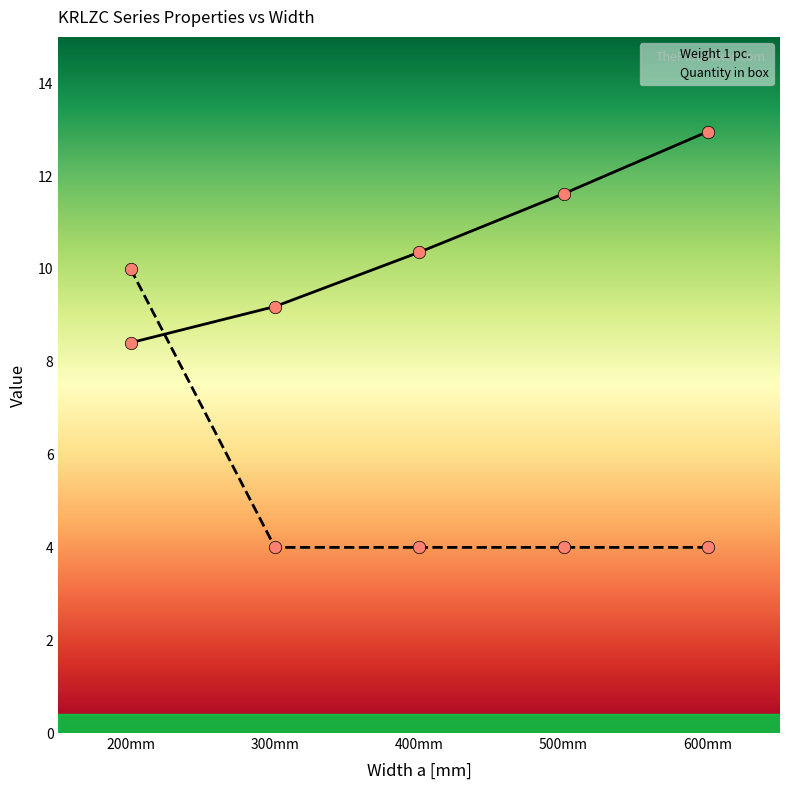

At how many categories does at least one series exceed 7?

5